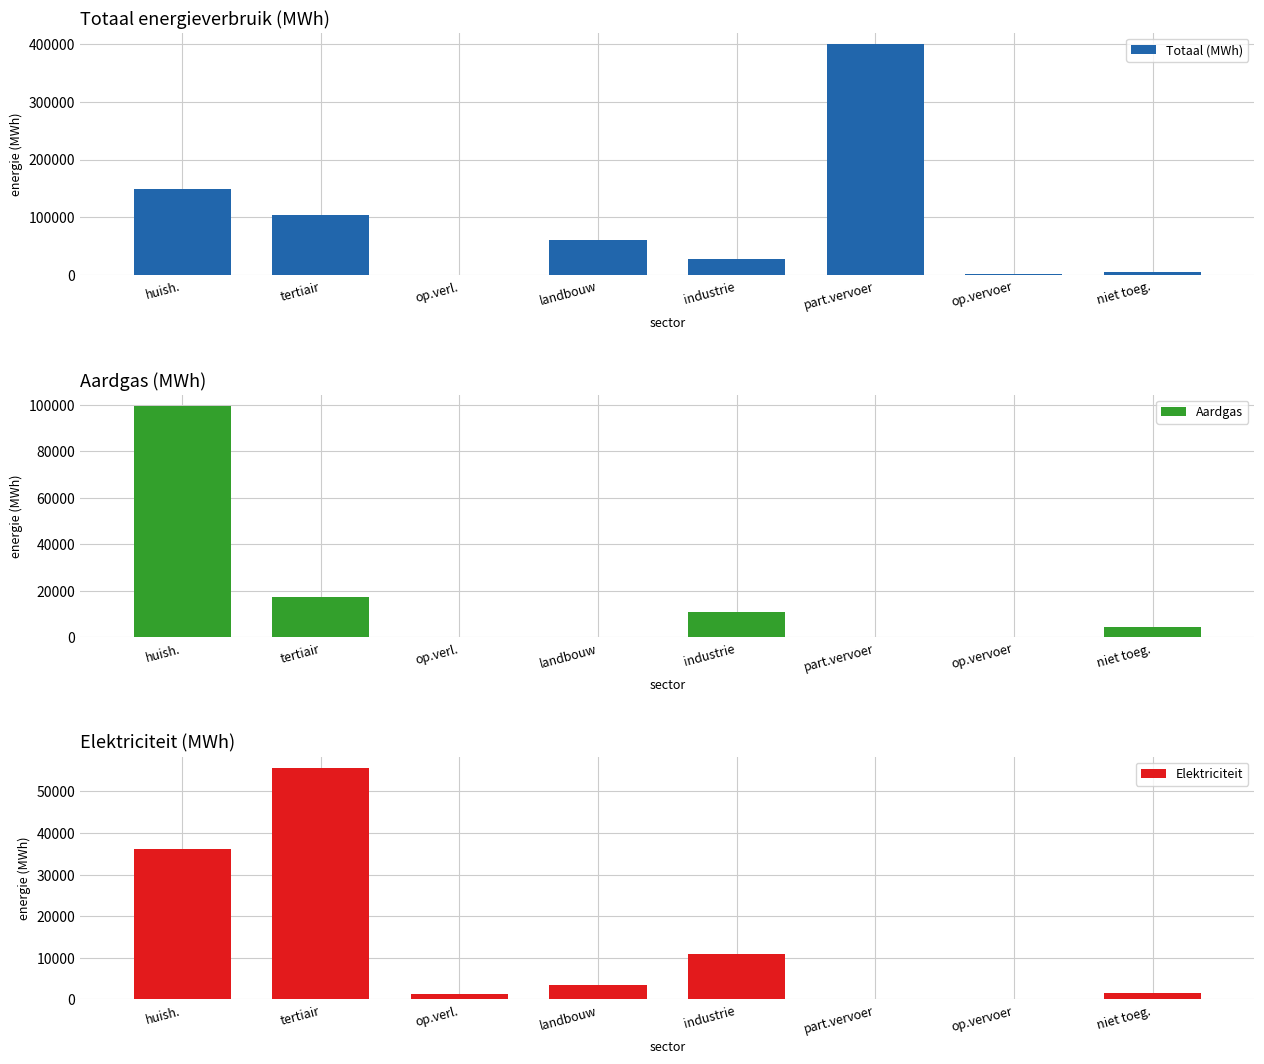

The value of Aardgas at part.vervoer is 71.6. True or false?

False